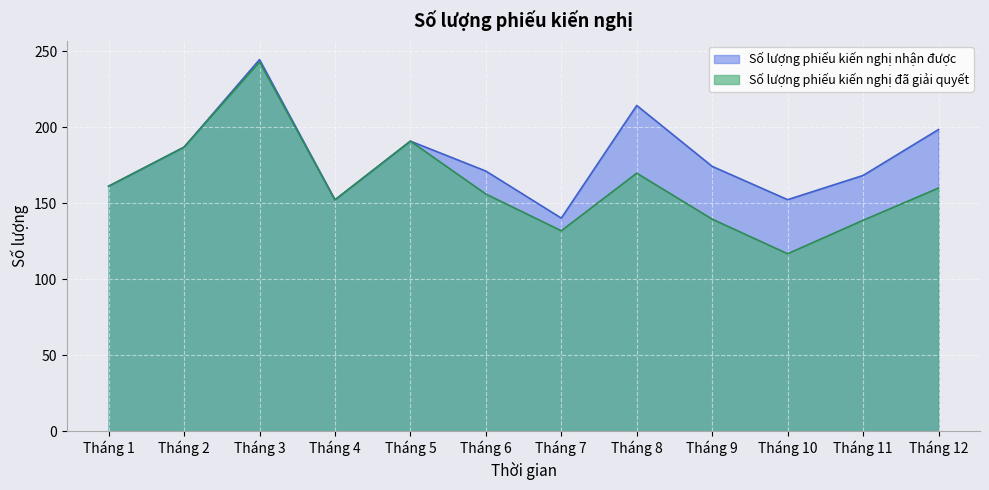

What is the greatest value displayed?

244.6